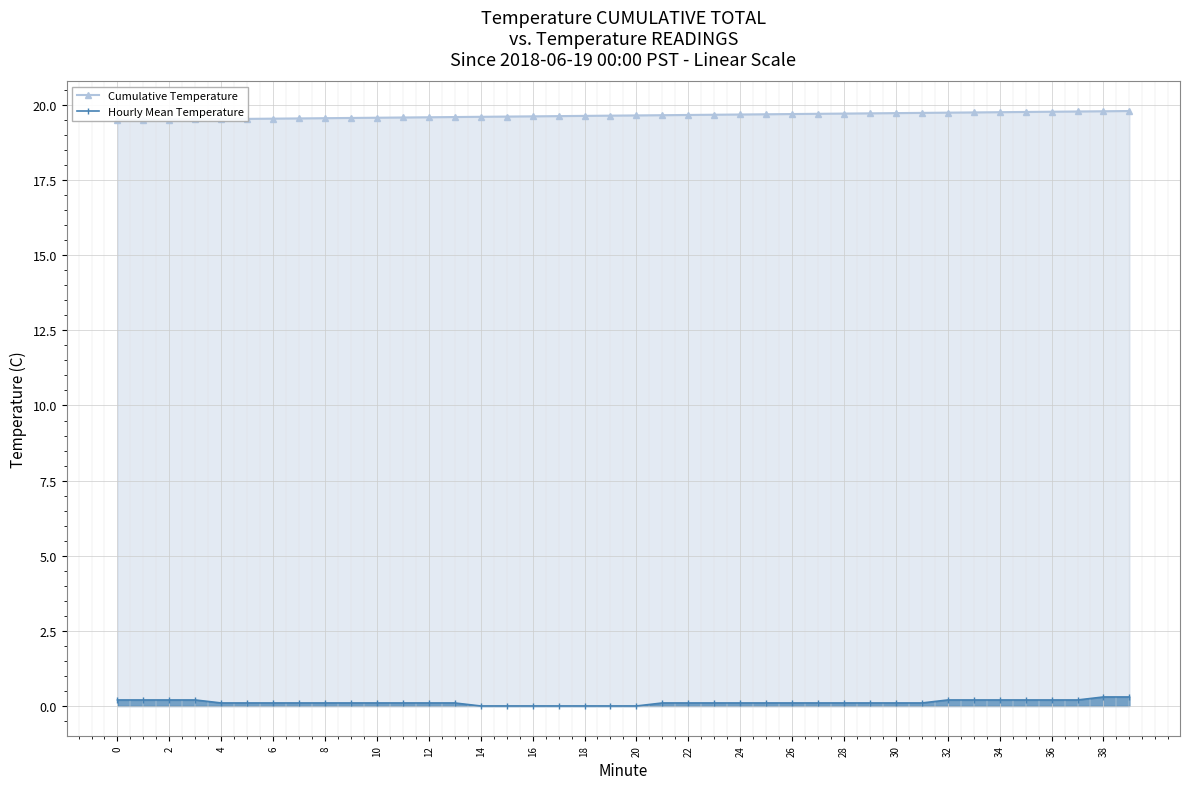

How many distinct data groups are displayed?

2